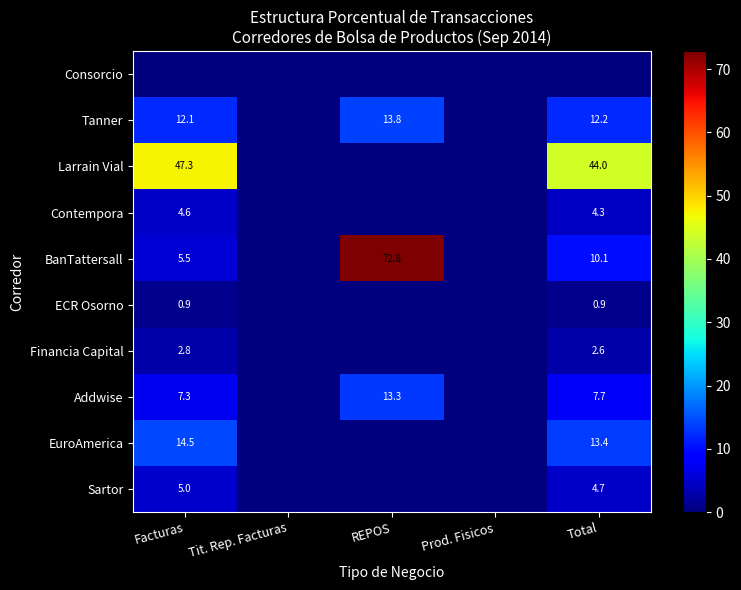

At how many categories does at least one series exceed 49?

1